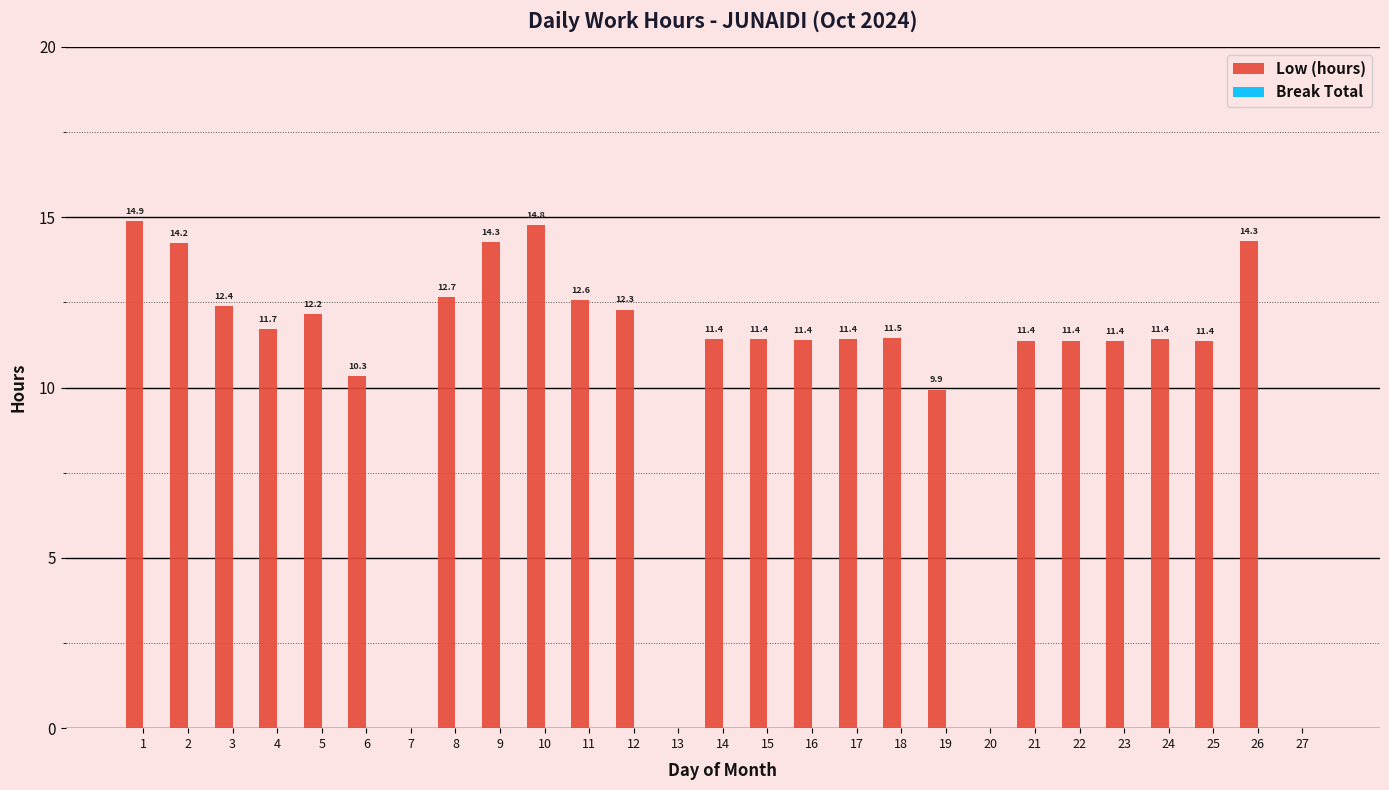

What is the greatest value displayed?

14.9